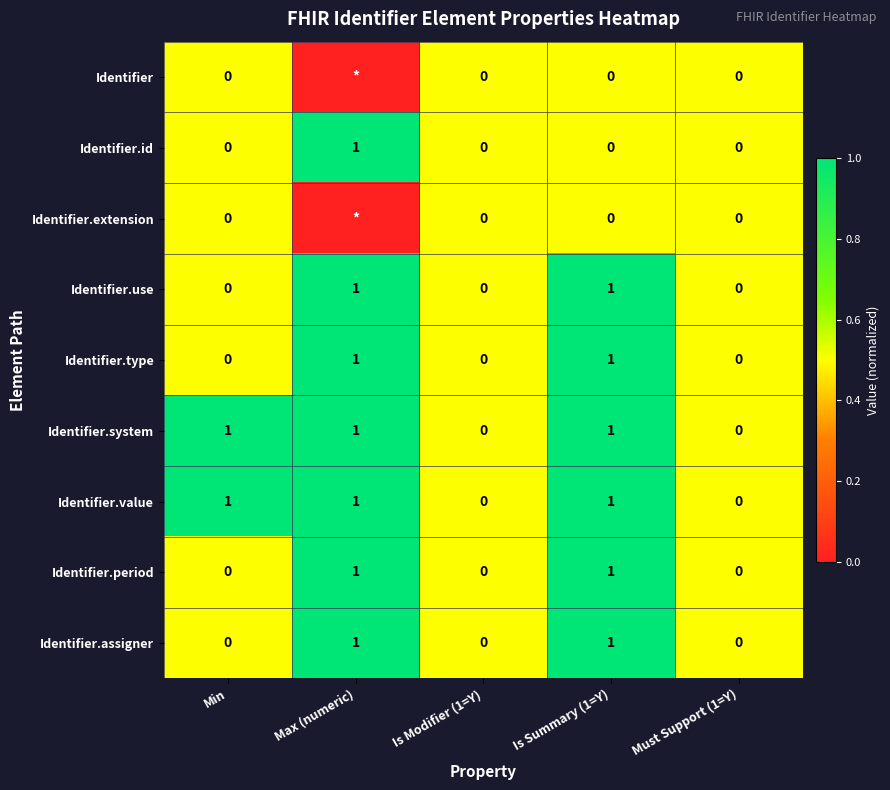

Count the Identifier.type values in the range 0 to 1.

5